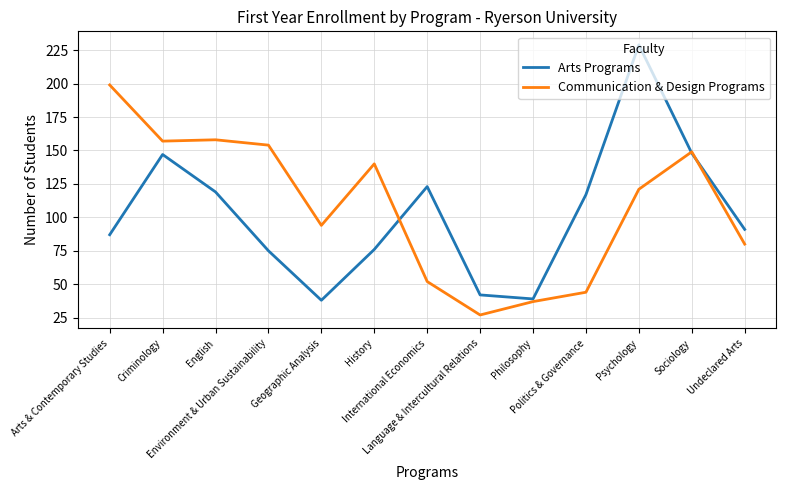

What is the average value of the Arts Programs series?

102